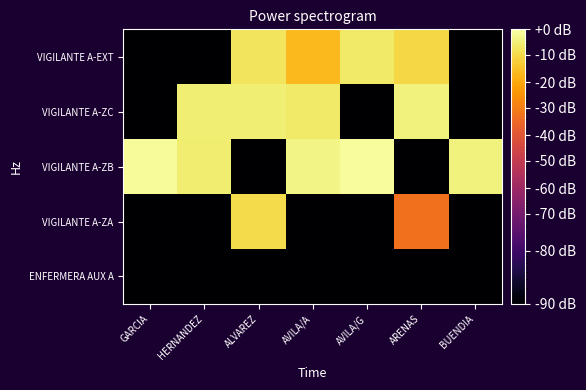

Which series has the largest range (max minus min)?

VIGILANTE A-ZB